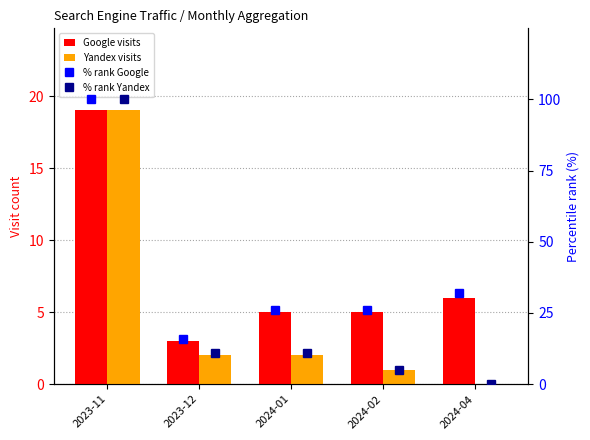

How many series are shown in this chart?

4